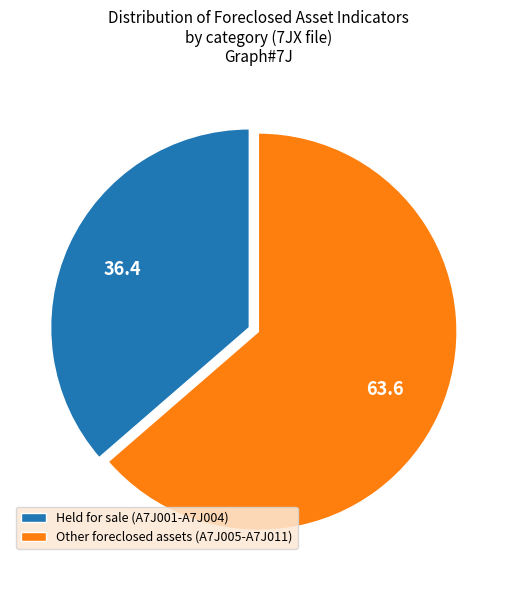

What is the ratio of the value at Held for sale (A7J001-A7J004) to the value at Other foreclosed assets (A7J005-A7J011)?

0.6